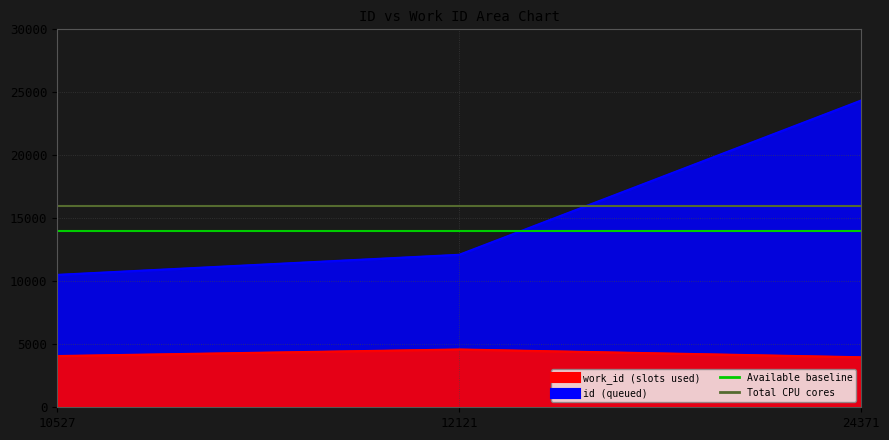

Which label corresponds to the smallest value in the chart?

10527